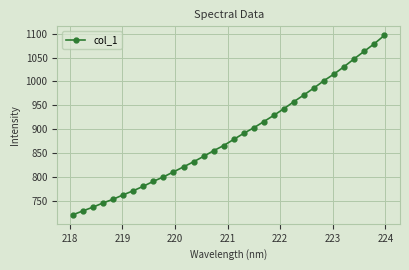

True or false: the data has more than 1 interior local peaks.

False